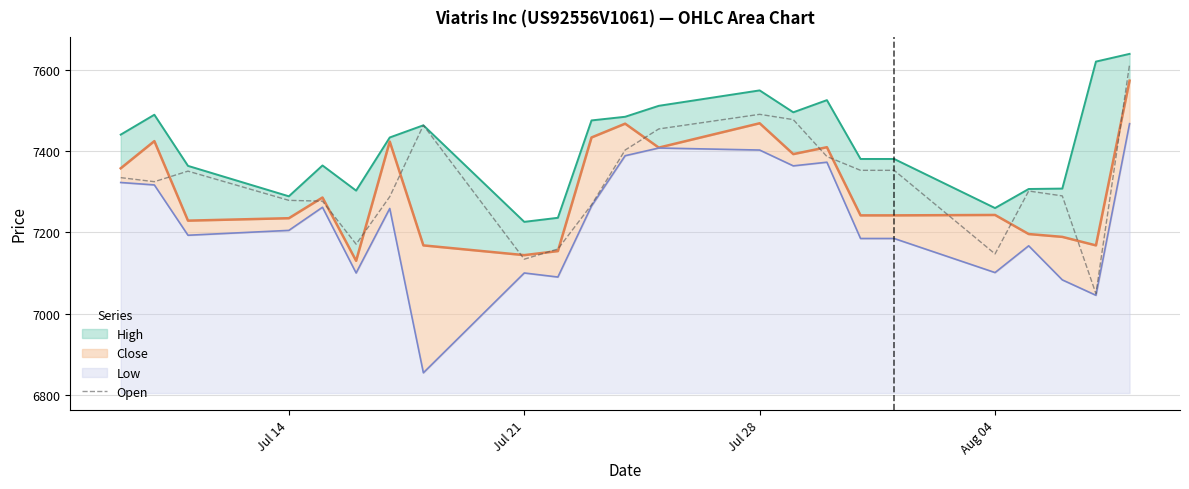

What is the lowest value of the Open series?

7049